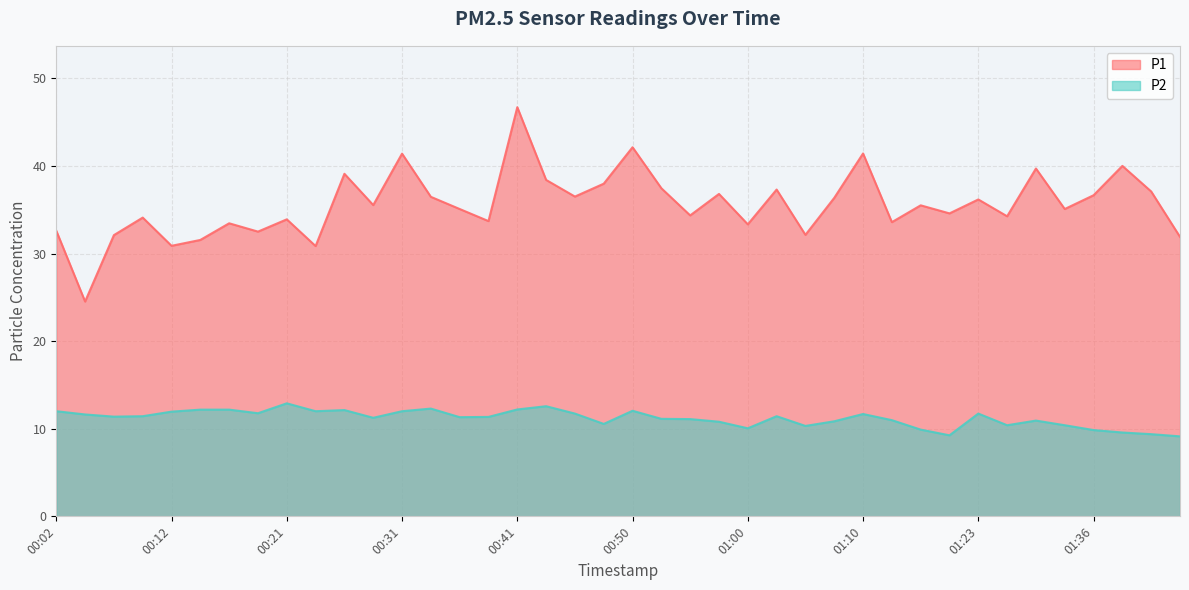

At which label is P1 closest to 35?

00:36